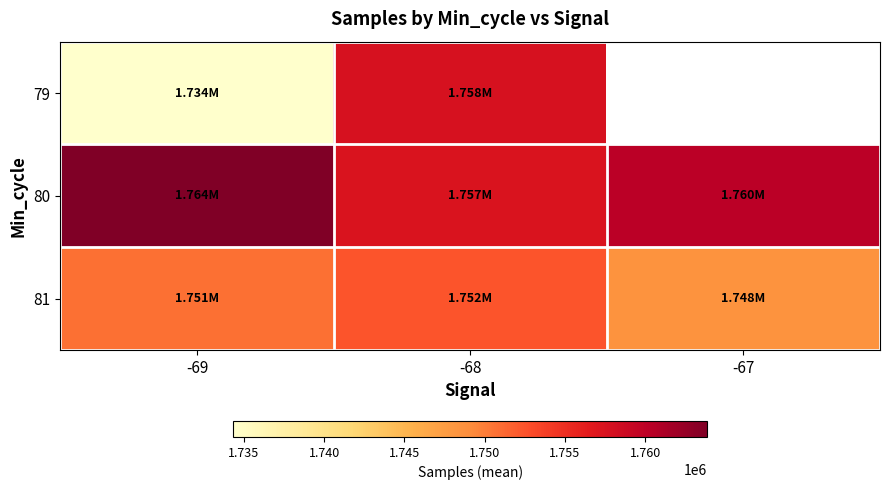

At how many categories does at least one series exceed 1738218?

3